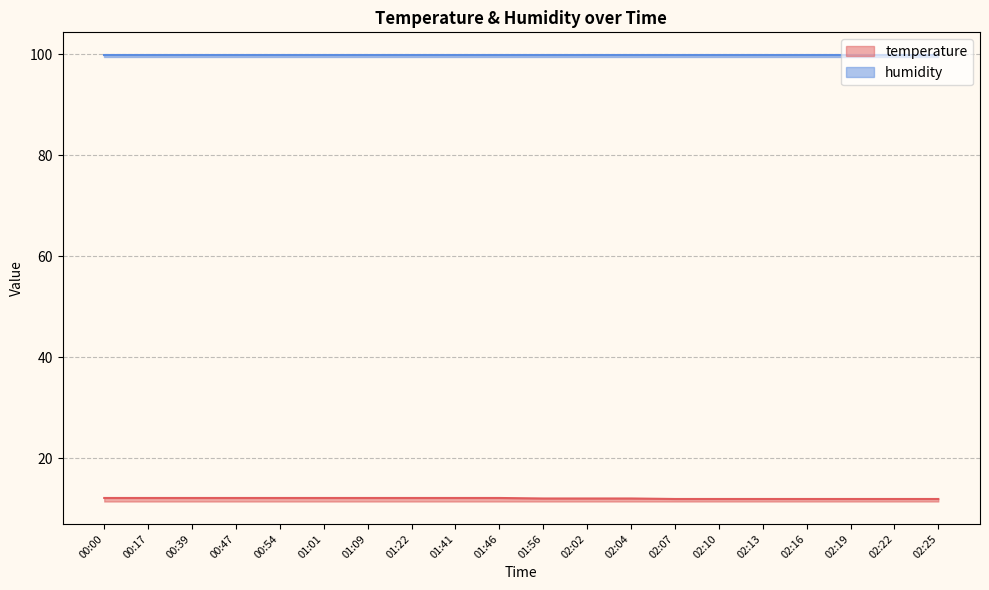

What is the value of the 7th point from the left?

12.1